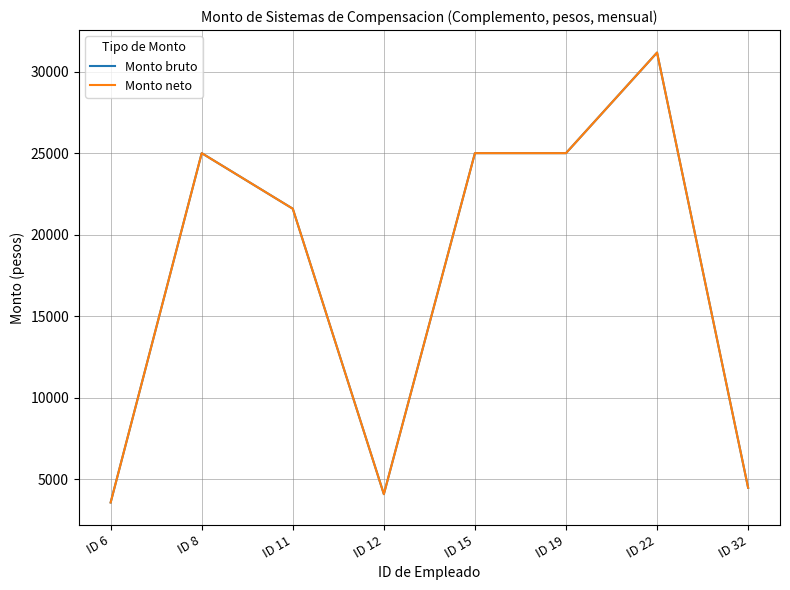

Does the chart display data point markers on the line(s)?

No